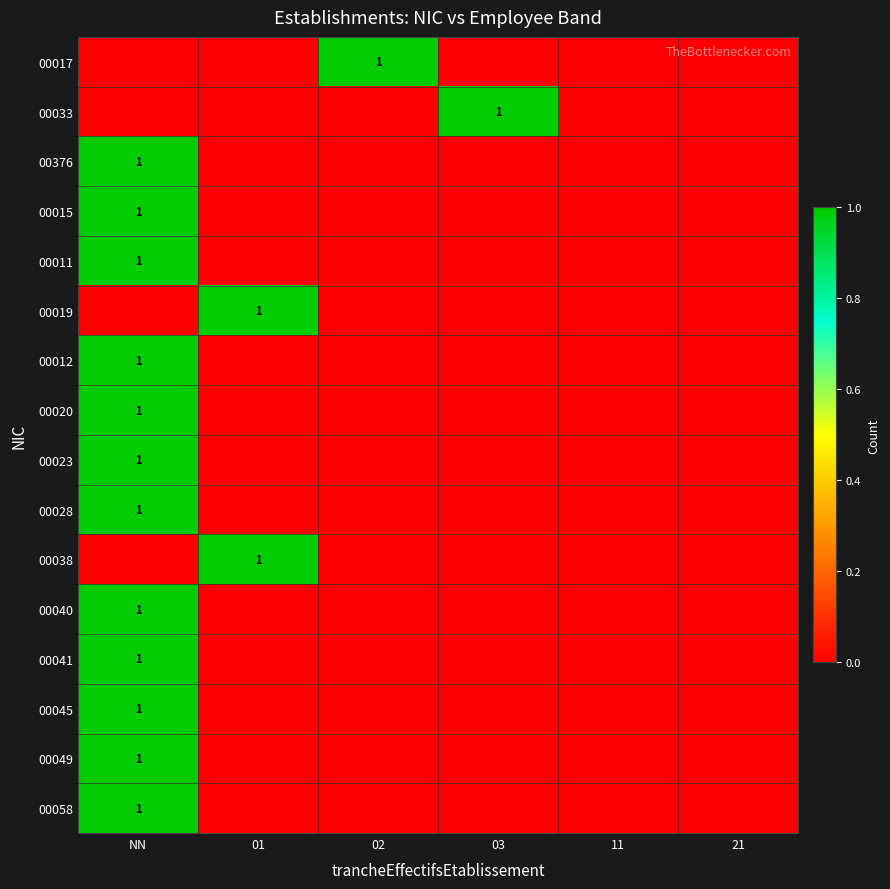

At how many categories does at least one series exceed 0?

4